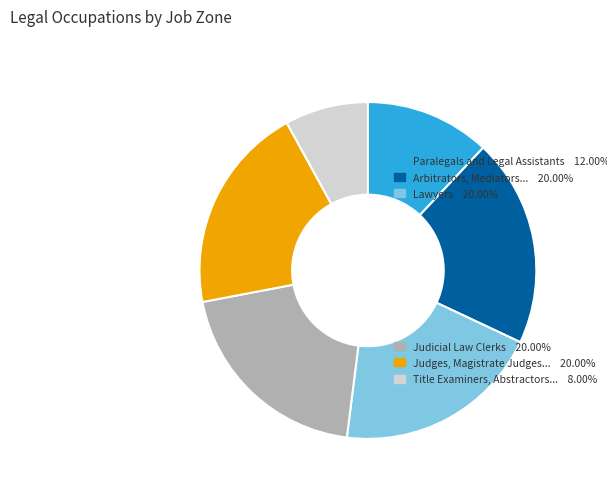

Is there a majority slice in this chart?

No